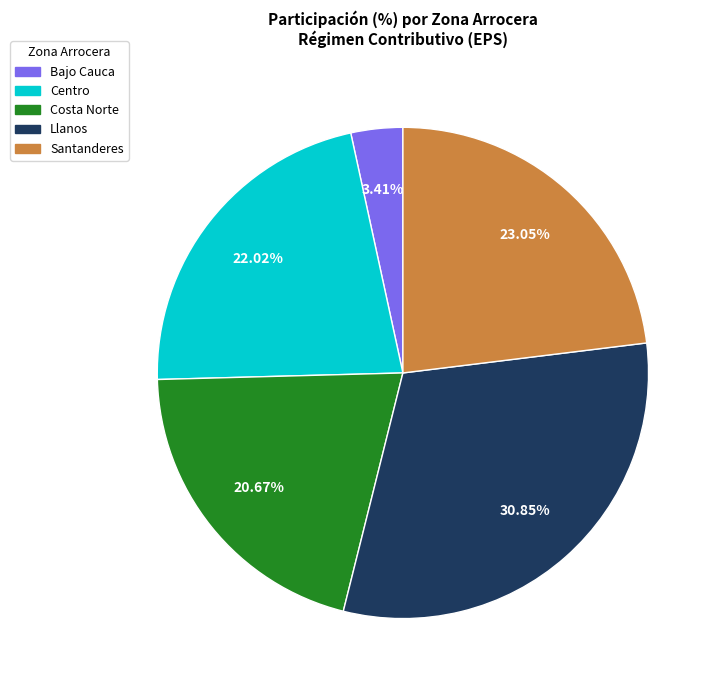

Does Bajo Cauca account for over 50% of the chart?

No